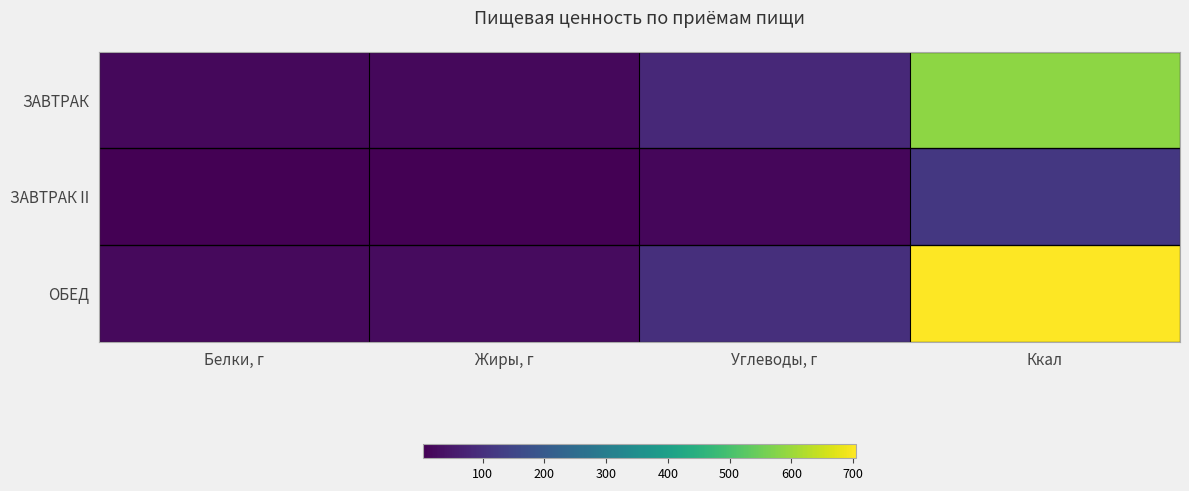

At which category does the chart reach its peak across all series?

Ккал